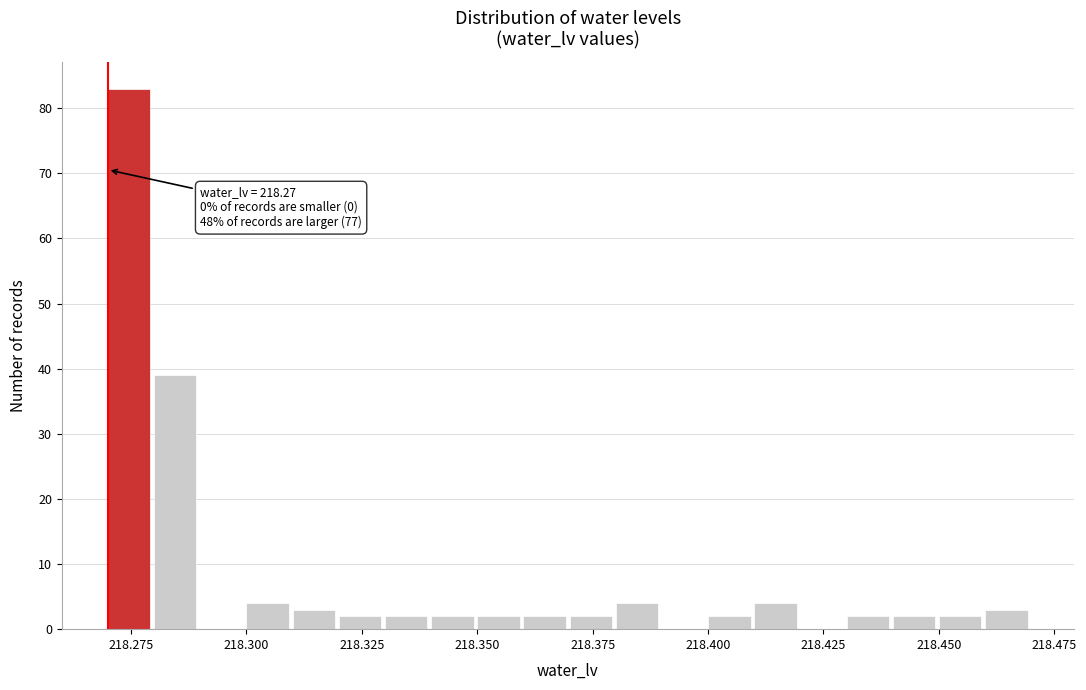

Around what value on the x-axis is the tallest bar? Give the approximate position of its centre, as read against the axis.

218.275